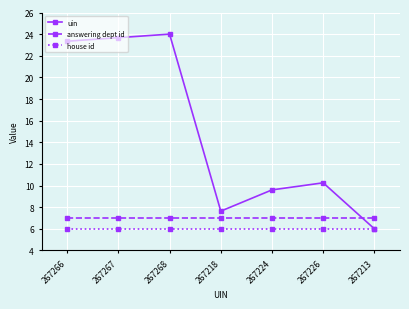

True or false: answering dept id and house id intersect in this chart.

False